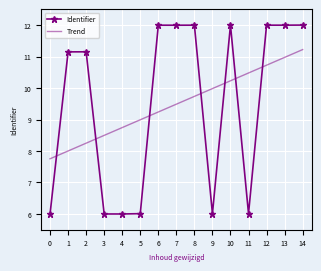

What is the spread (max minus min) of values at 12?

1.3